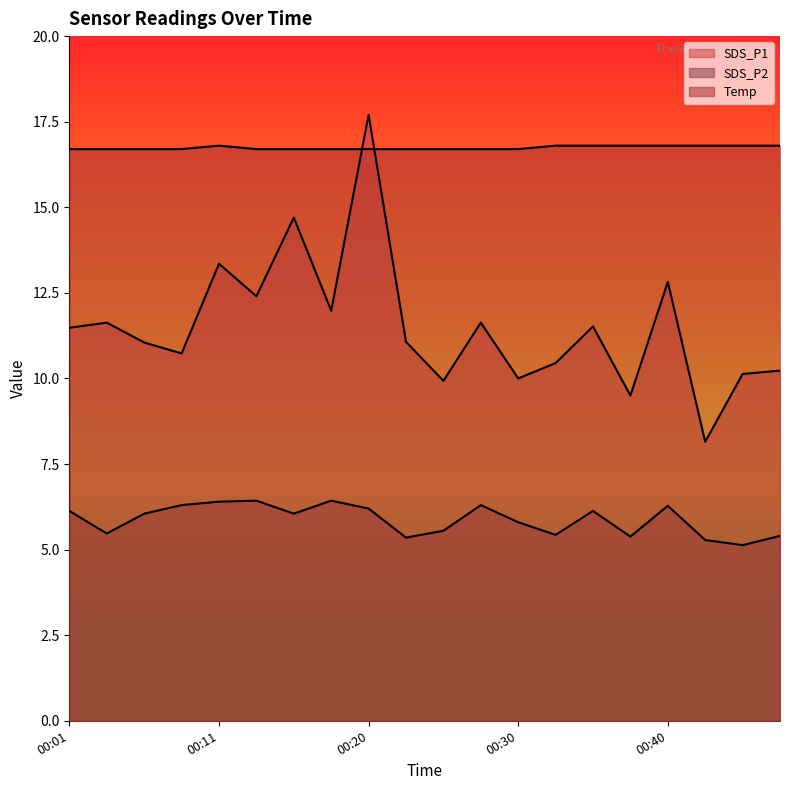

Reading left to right, list all the values displayed in this chart.

SDS_P1: 11.5	11.6	11.1	10.7	13.3	12.4	14.7	12.0	17.7	11.1	9.9	11.6	10.0	10.4	11.5	9.5	12.8	8.2	10.1	10.2
SDS_P2: 6.1	5.5	6.0	6.3	6.4	6.4	6.0	6.4	6.2	5.3	5.5	6.3	5.8	5.4	6.1	5.4	6.3	5.3	5.1	5.4
Temp: 16.7	16.7	16.7	16.7	16.8	16.7	16.7	16.7	16.7	16.7	16.7	16.7	16.7	16.8	16.8	16.8	16.8	16.8	16.8	16.8